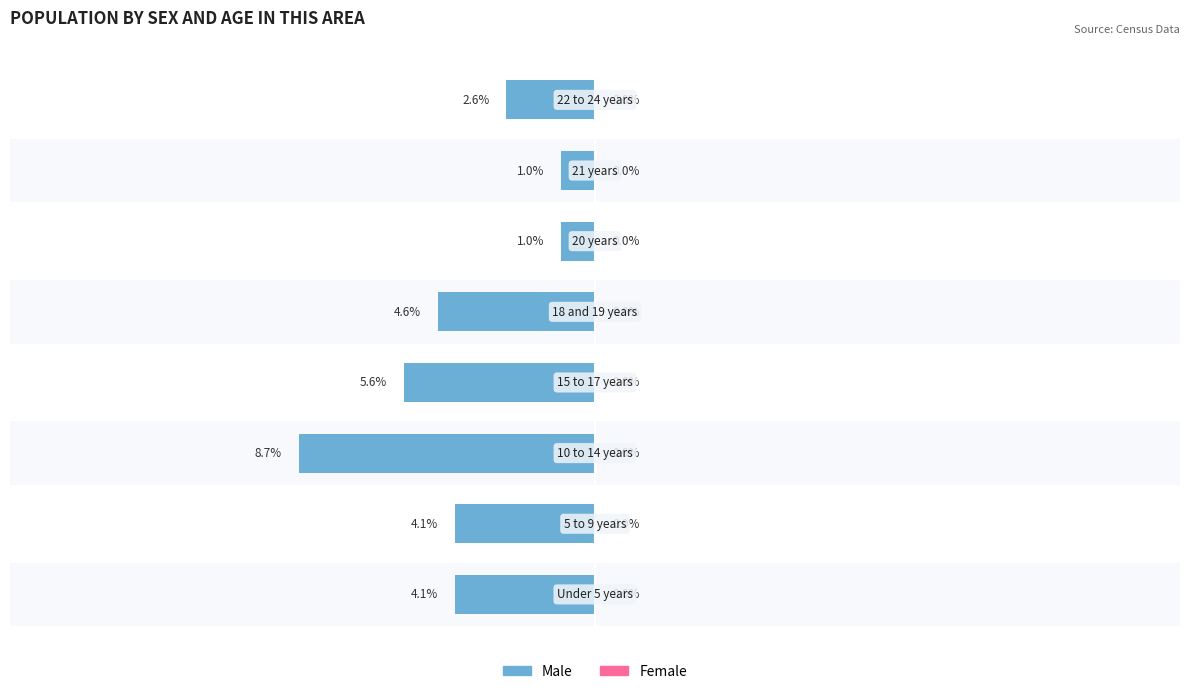

What is the value of the Female bar at the 4th from the left?

0.6